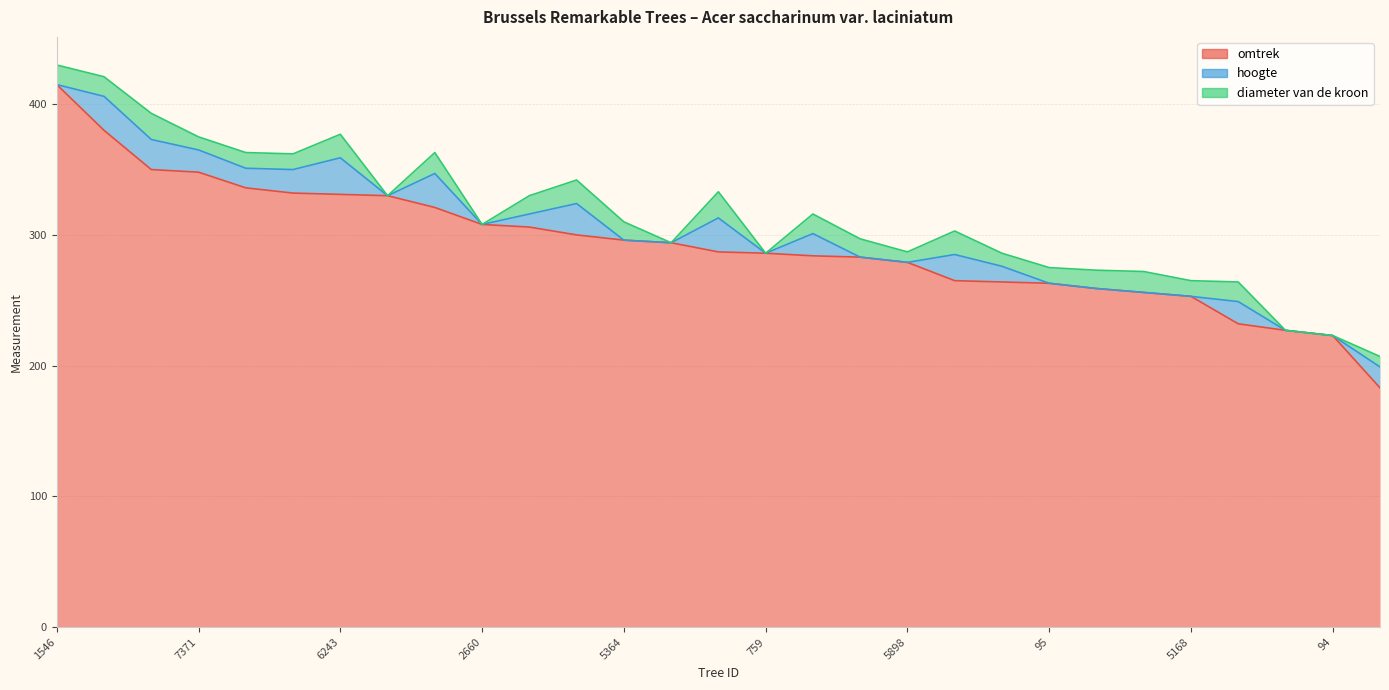

What position from the left is 3973?

26